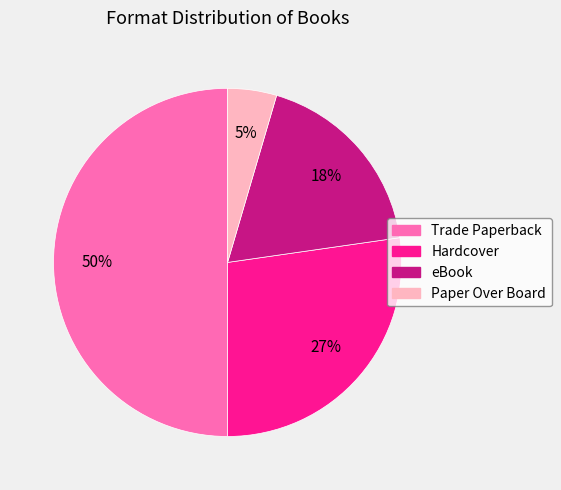

Between Paper Over Board and Hardcover, which is larger?

Hardcover